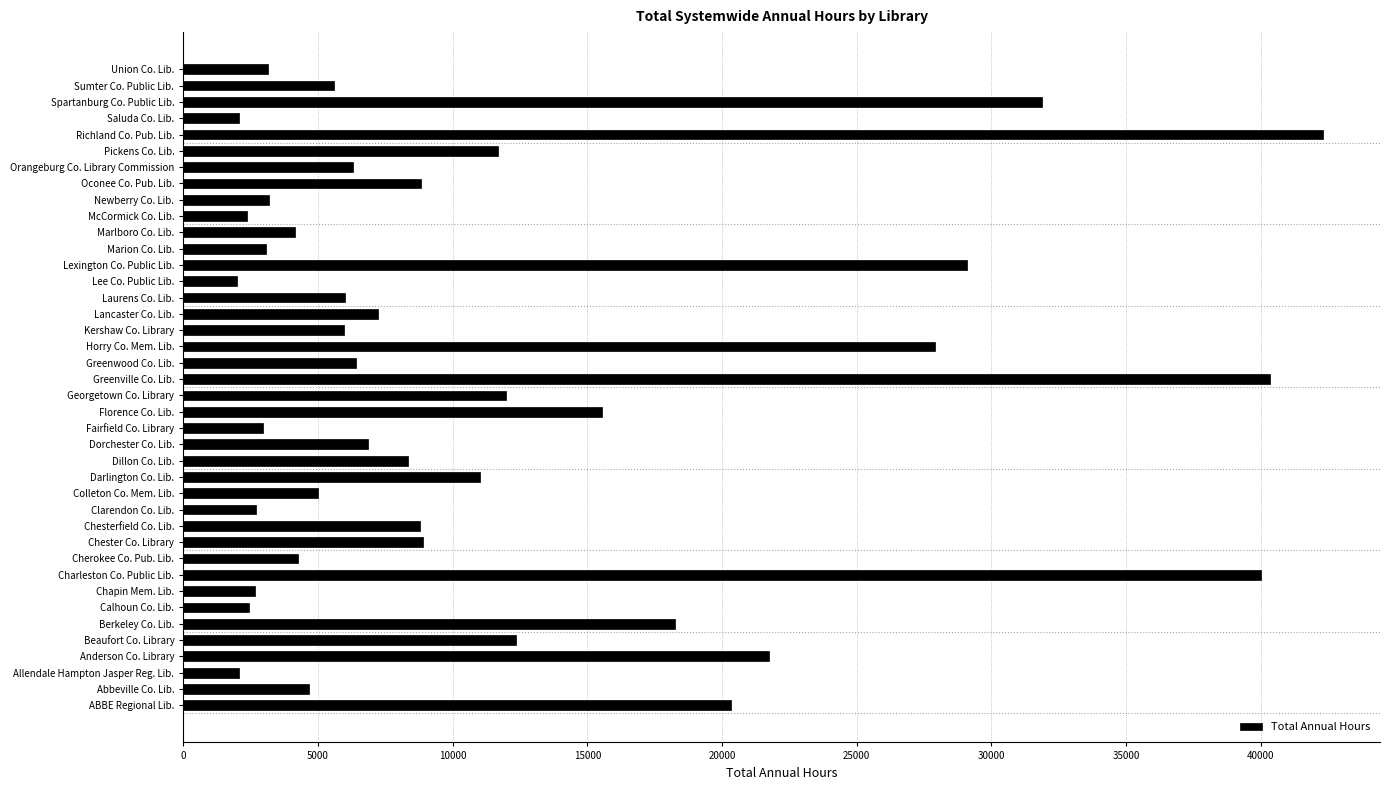

True or false: the data shows 11783.5 at Dorchester Co. Lib..

False